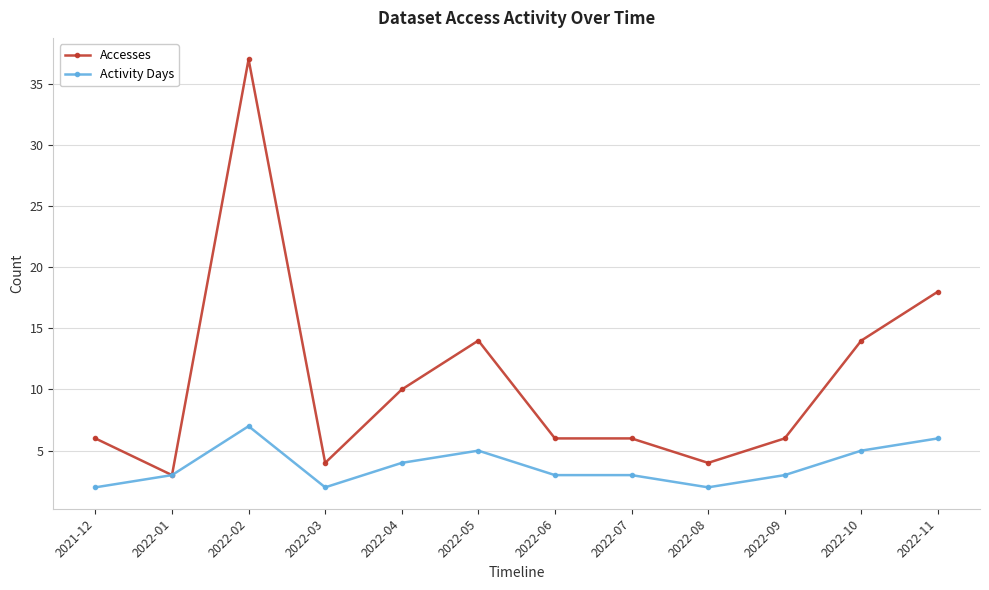

Between 2022-04 and 2022-06, which series saw the biggest shift?

Accesses